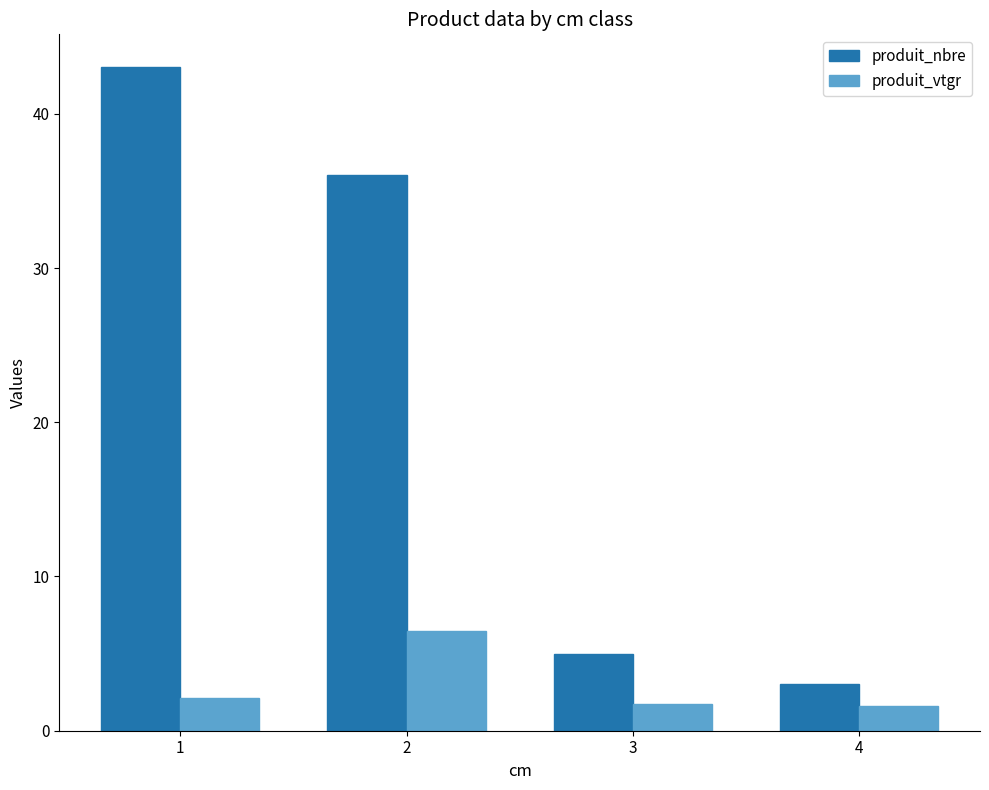

Is the value of produit_vtgr at 3 greater than the value of produit_nbre at 3?

No